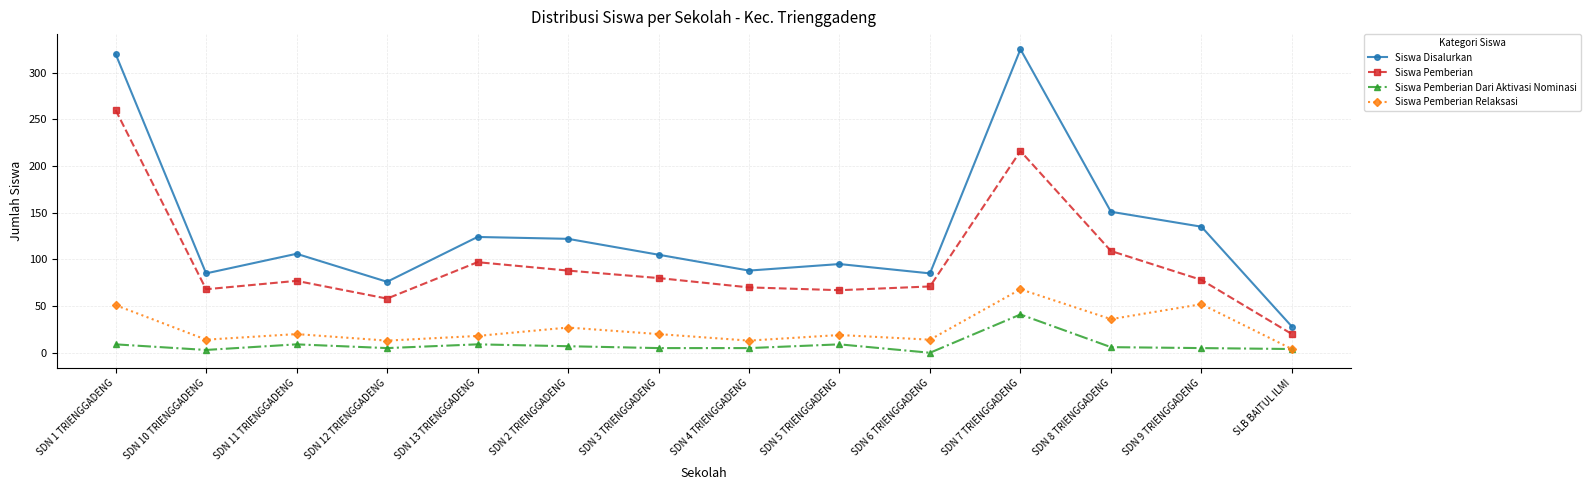

What is the label of the 8th point from the right?

SDN 3 TRIENGGADENG